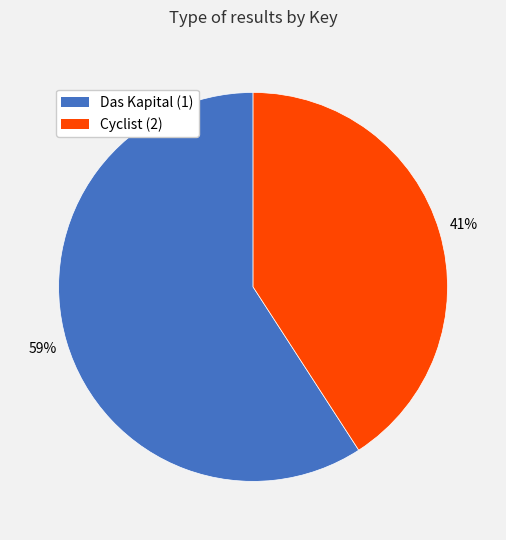

The Cyclist (2) slice represents 51% of the pie. True or false?

False